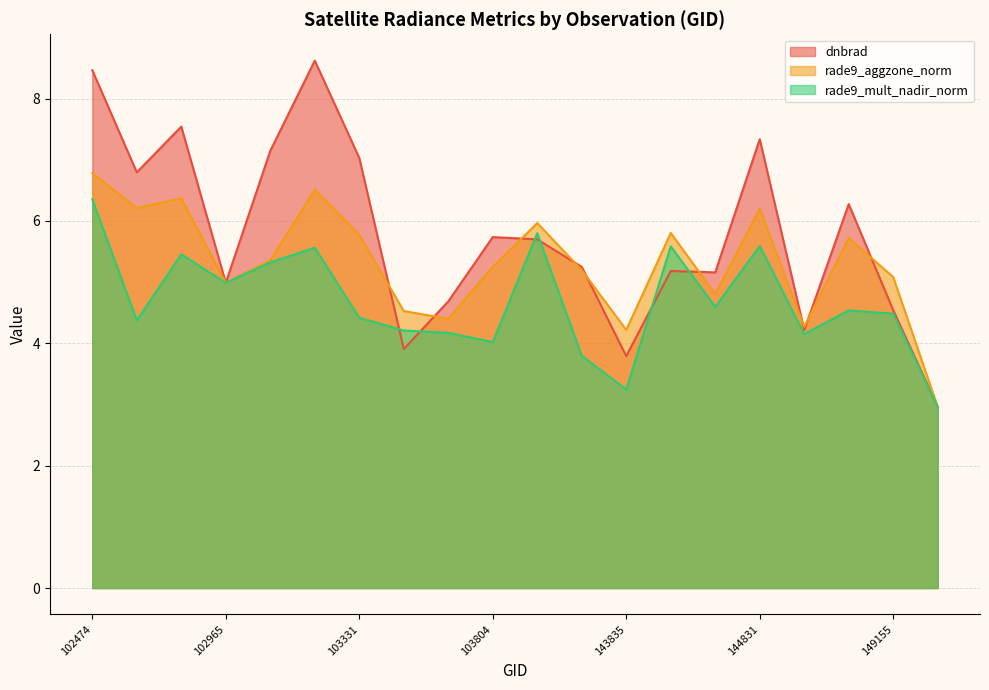

How many lines are shown in the chart?

3